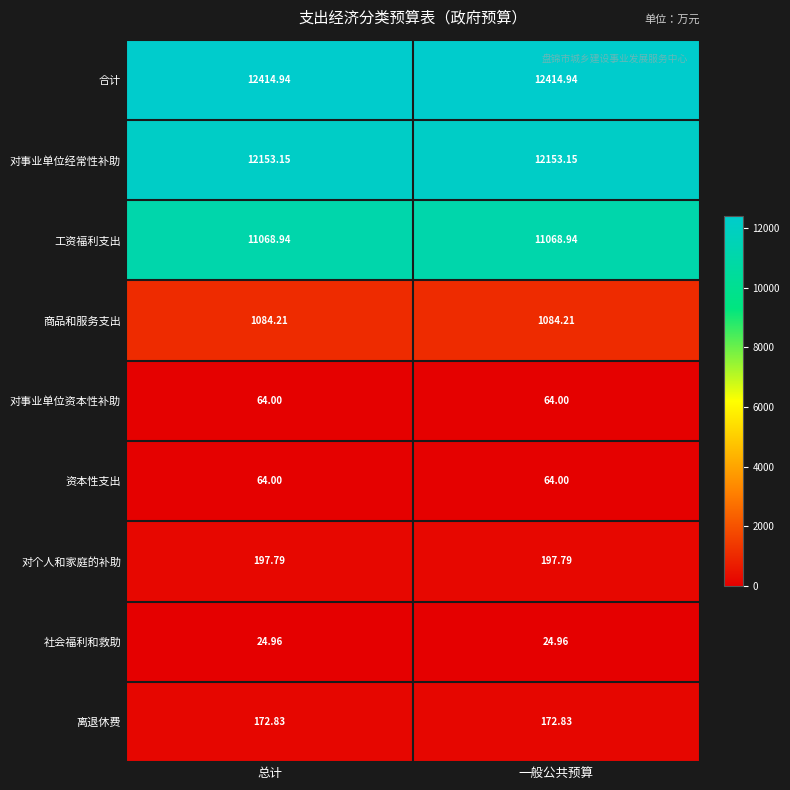

What is the maximum value shown in the chart?

12414.9